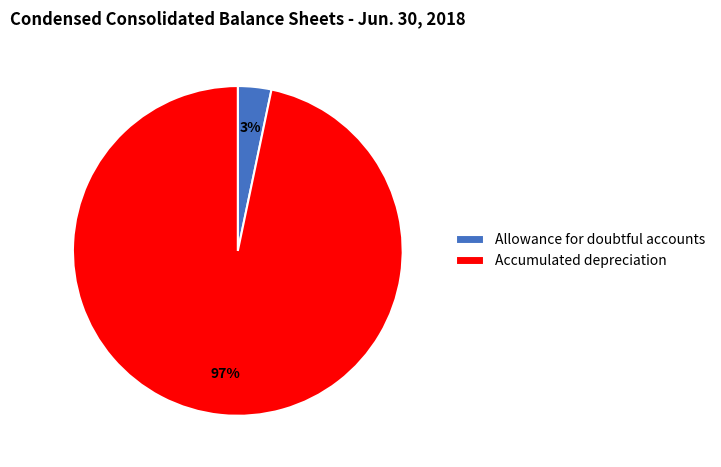

Which category accounts for the majority?

Accumulated depreciation